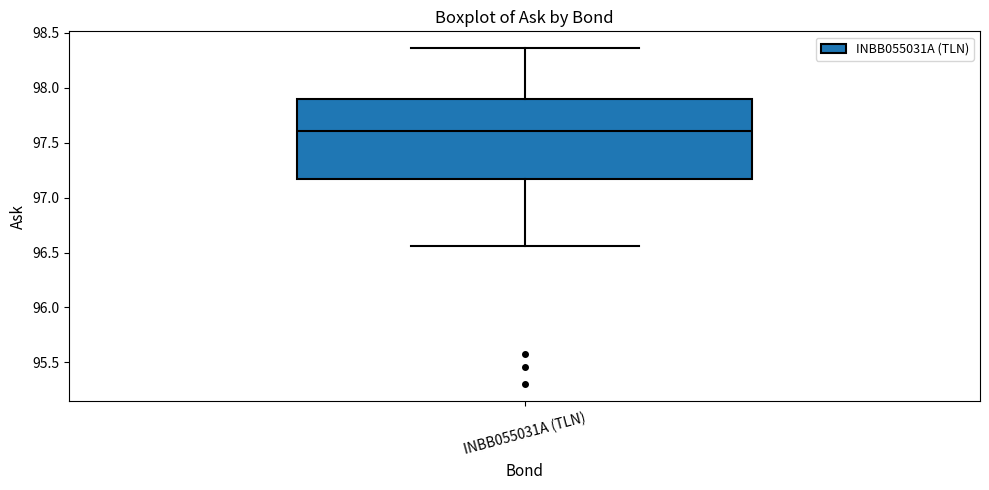

Where does the upper whisker of the box for INBB055031A (TLN) end on the y-axis? The values are not printed on the chart, so give them approximately, as read against the axis.

98.35